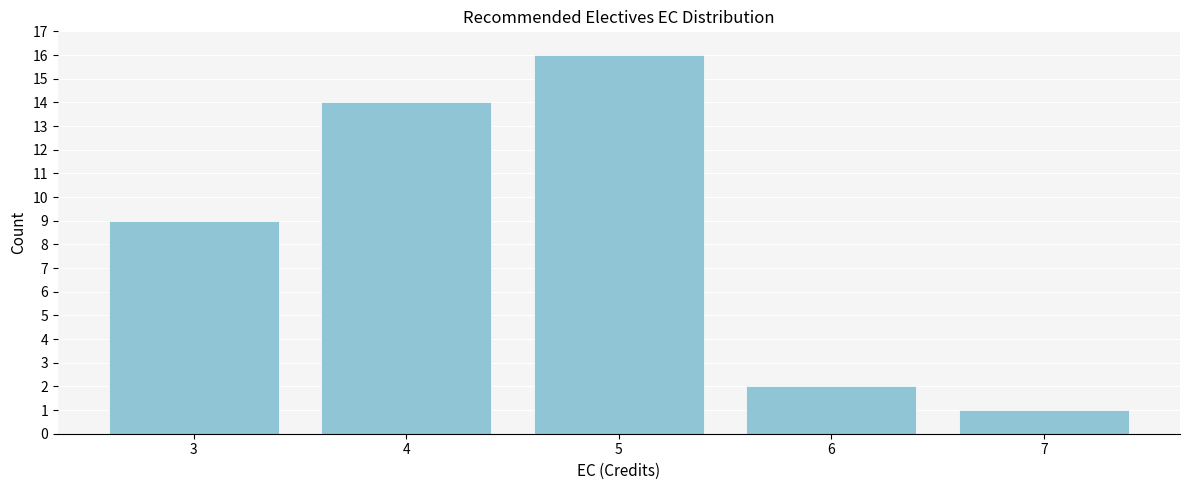

Reading left to right, extract all data points from this chart.

9	14	16	2	1